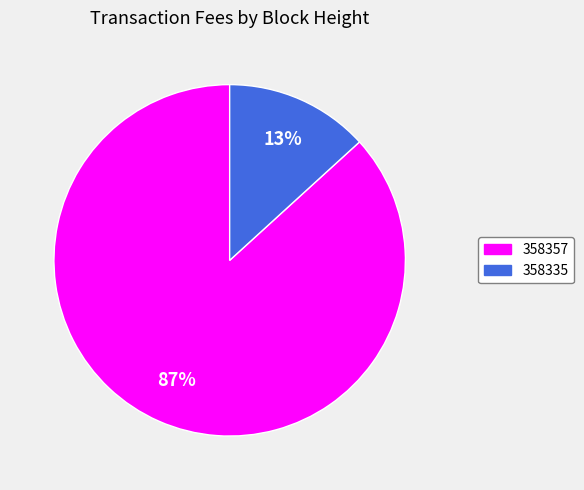

To the nearest percent, what portion does 358357 represent?

87%